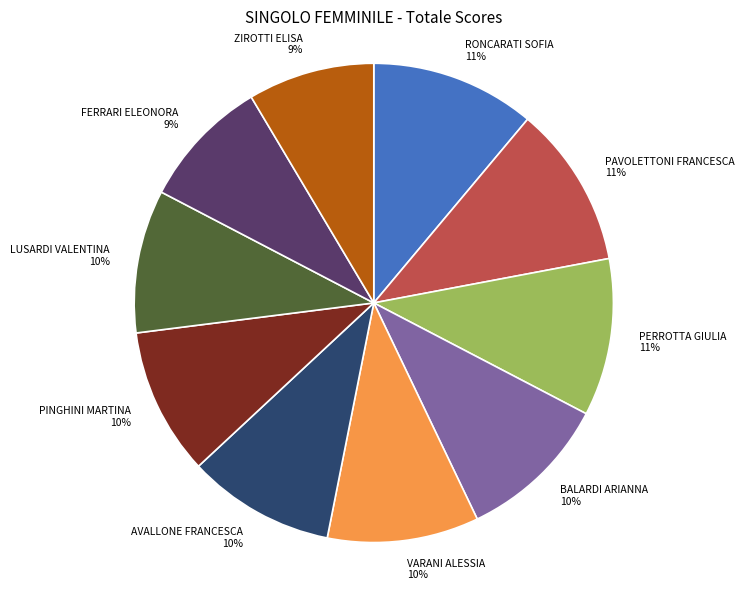

Is there a majority slice in this chart?

No